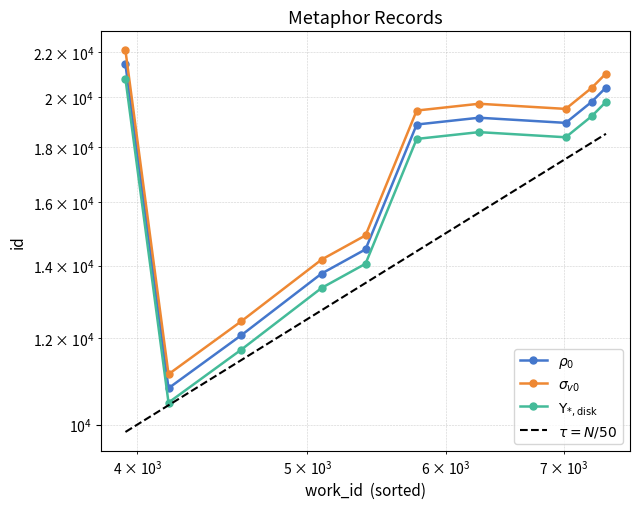

What is the ratio of the value at 4167 to the value at 7019?

0.6